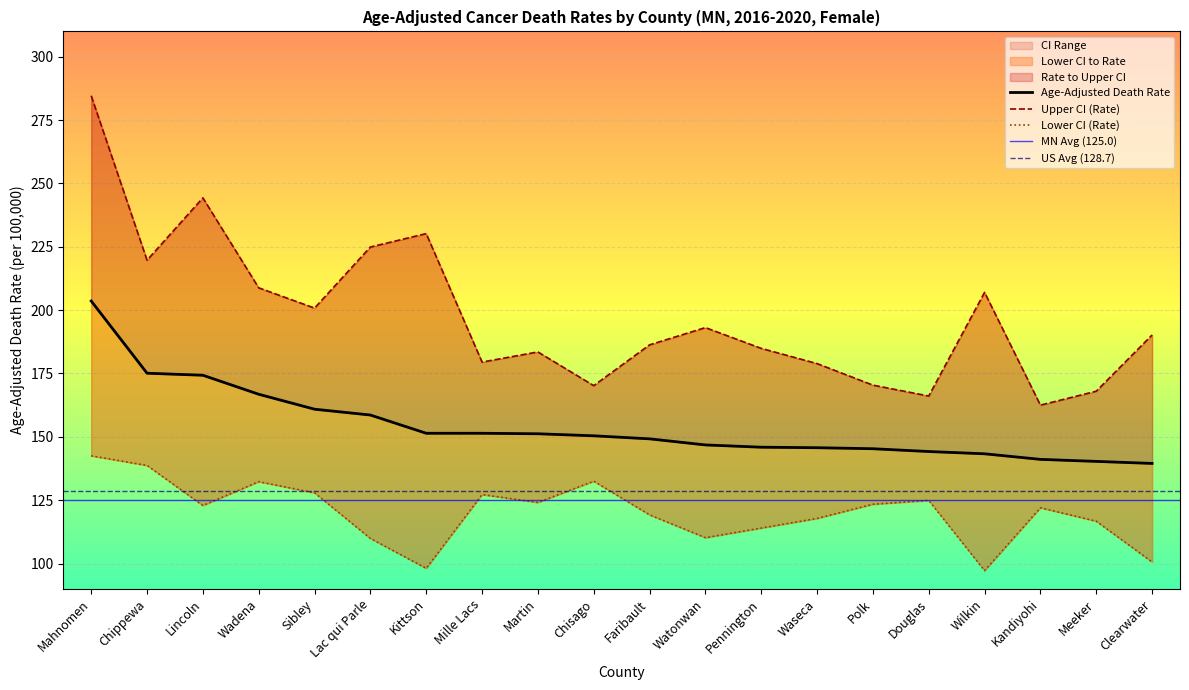

True or false: Lower CI (Rate) has a value of 221.3 at Wadena.

False